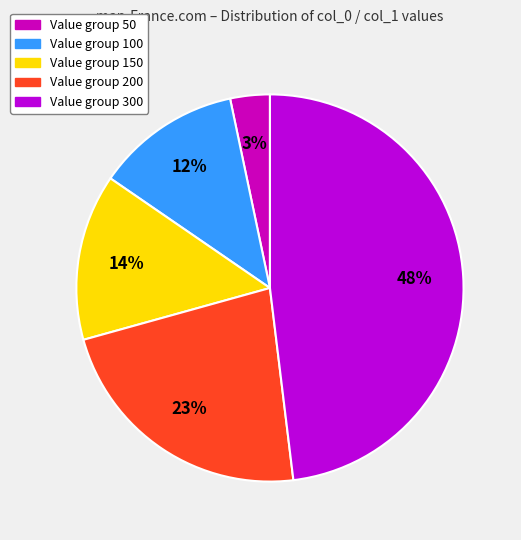

To the nearest percent, what is the average slice percentage?

20%